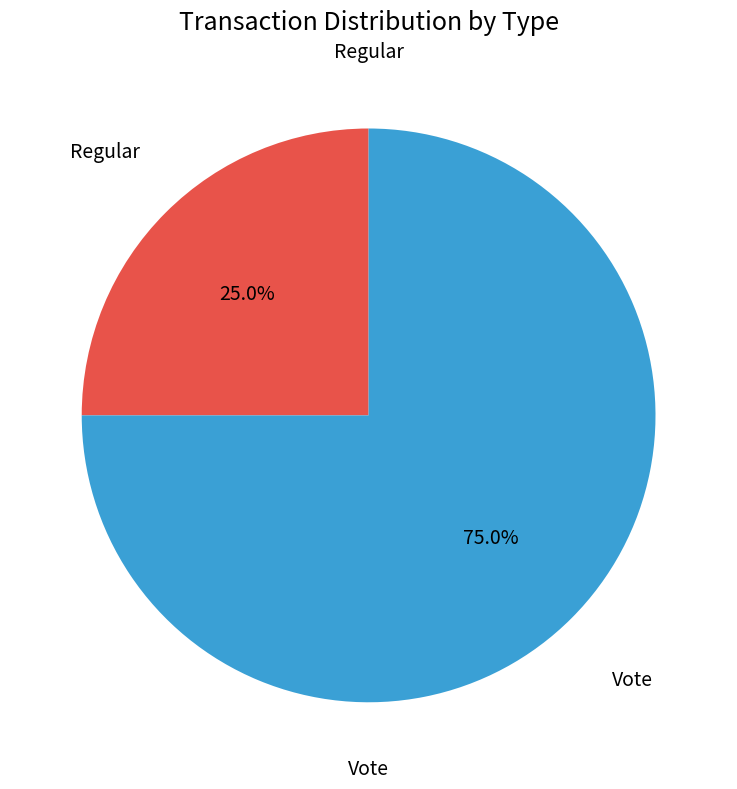

Count the number of slices in the pie.

2